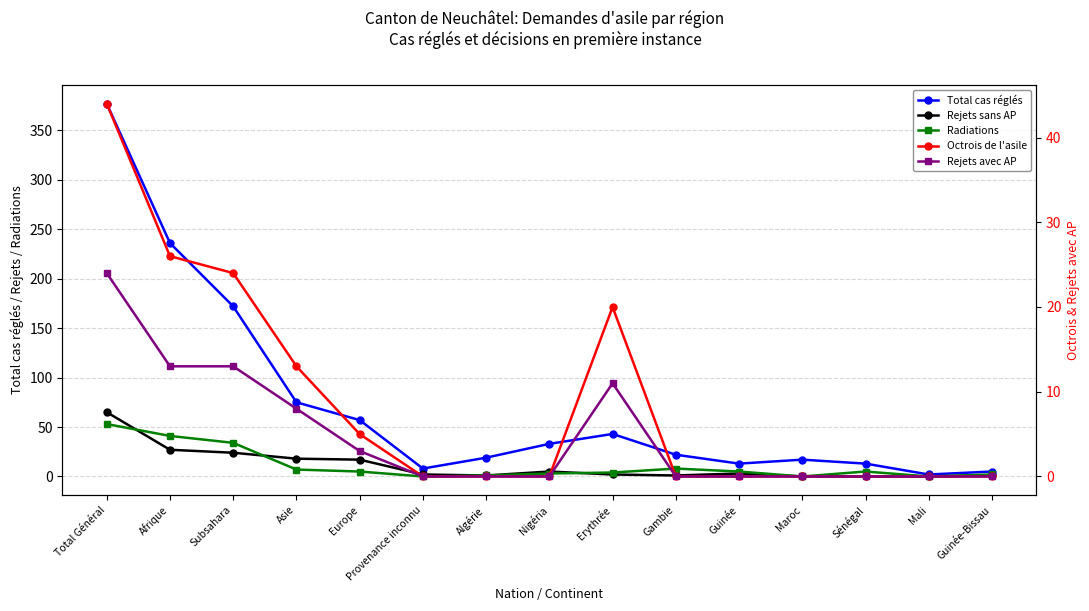

What are all the series names shown in the legend?

Total cas réglés, Rejets sans AP, Radiations, Octrois de l'asile, Rejets avec AP